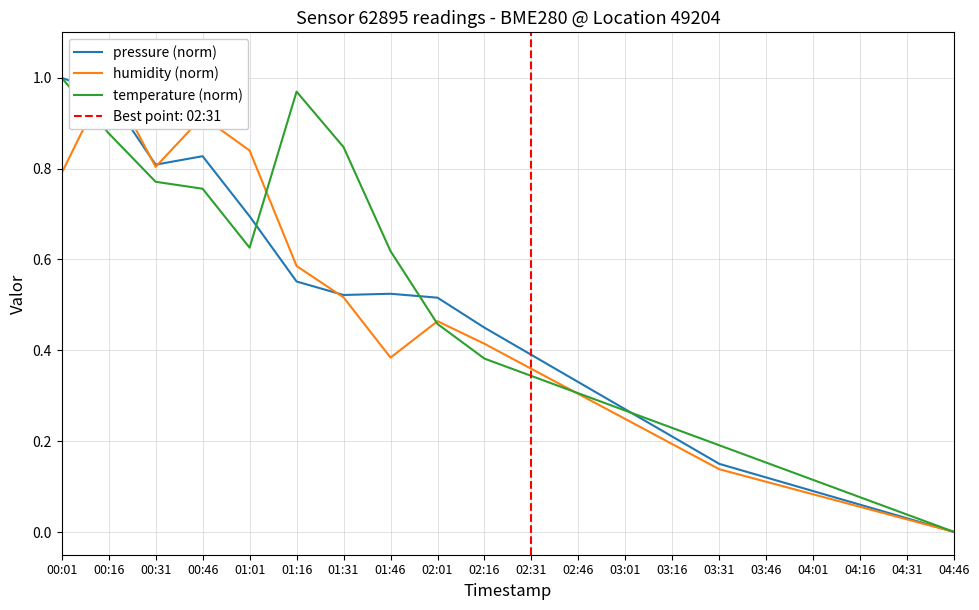

What is the total value across all series at 03:46?

0.4